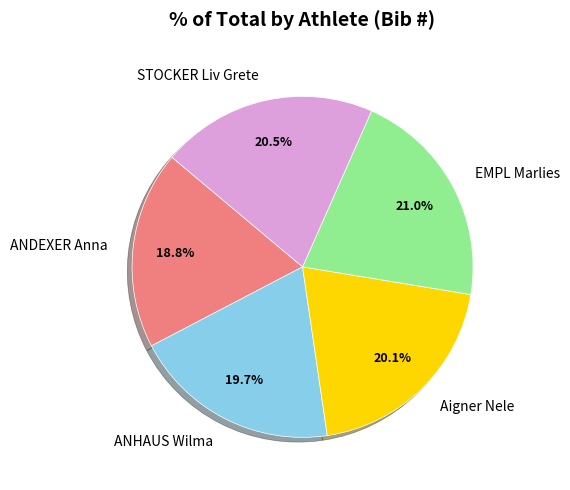

What is the ratio of the value at ANHAUS Wilma to the value at EMPL Marlies?

0.9